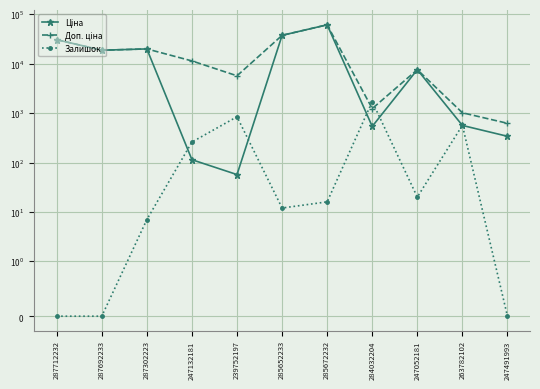

The value of Залишок at 287712232 is -892.6. True or false?

False